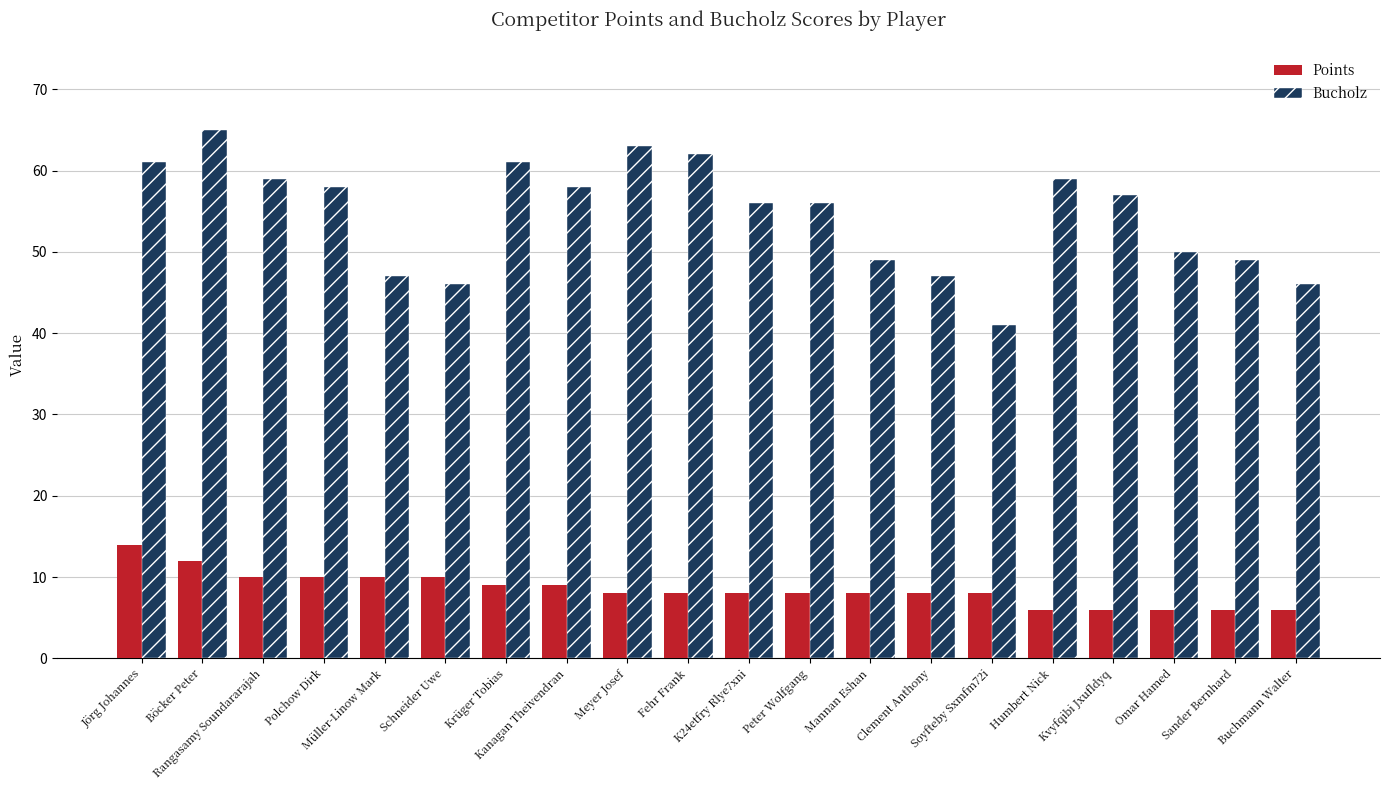

Is it true that Bucholz equals 56 at K24etfry Rlye7xni?

True